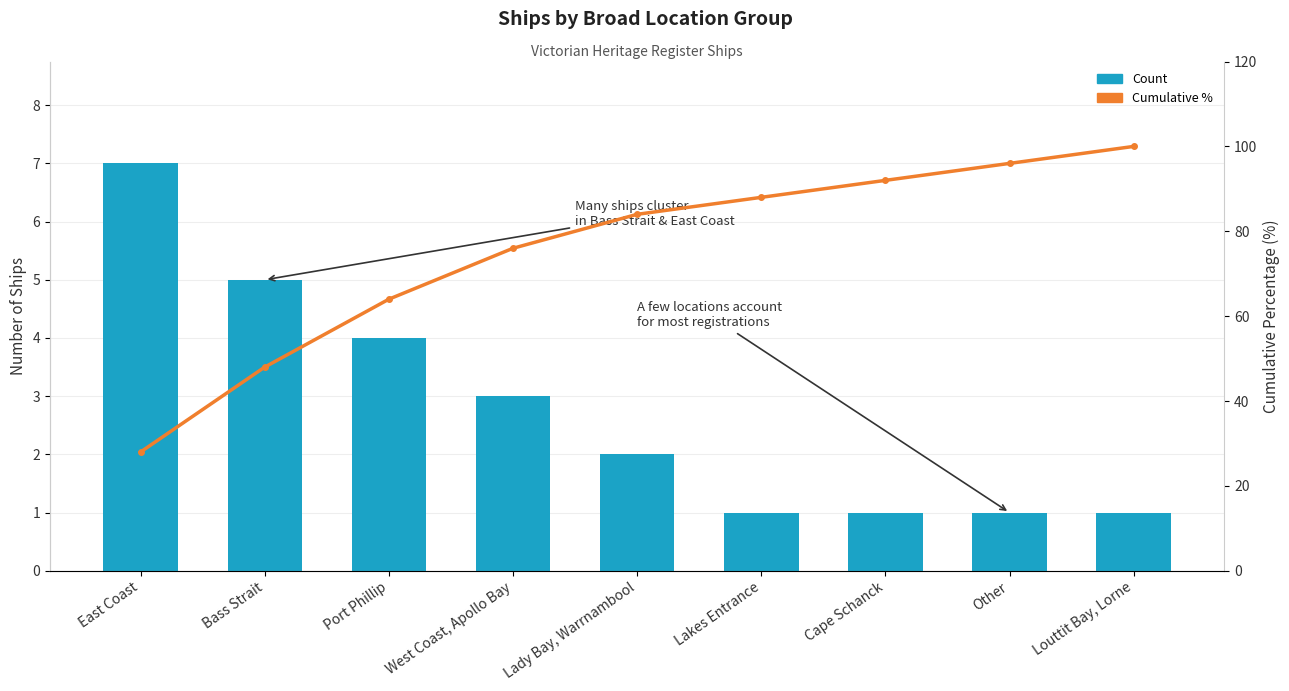

Between Other and Lakes Entrance, which is larger?

Other